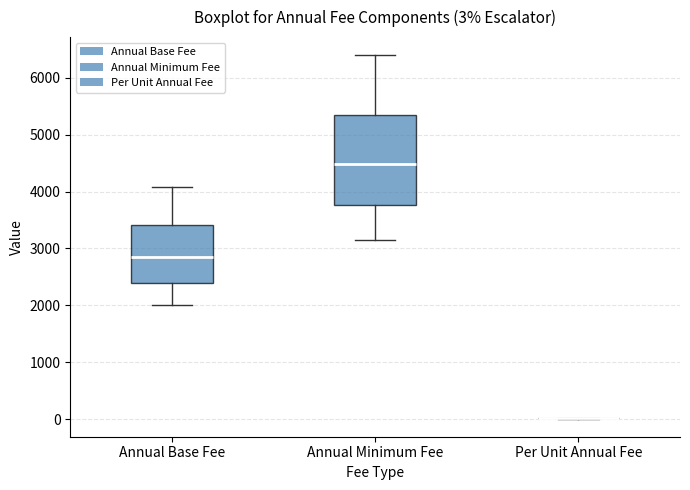

Comparing the boxes themselves (not the whiskers), which one is the tallest?

Annual Minimum Fee